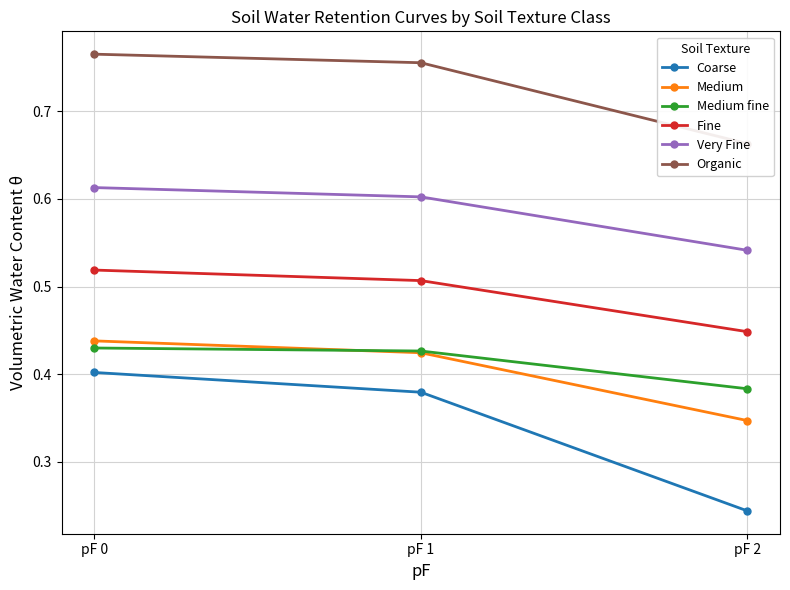

At which label is Very Fine closest to 0?

pF 2